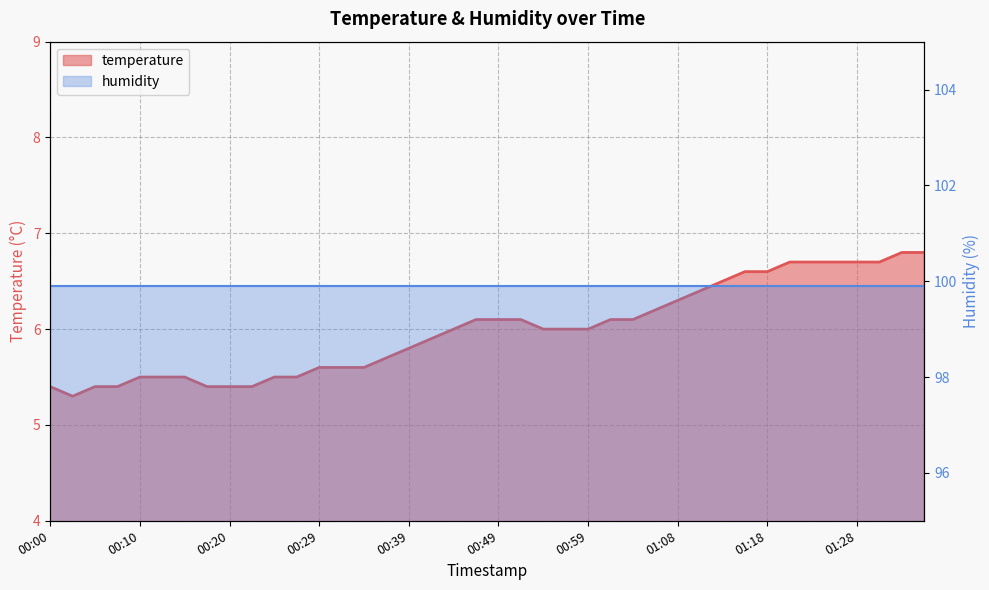

Does the chart display data point markers on the line(s)?

No